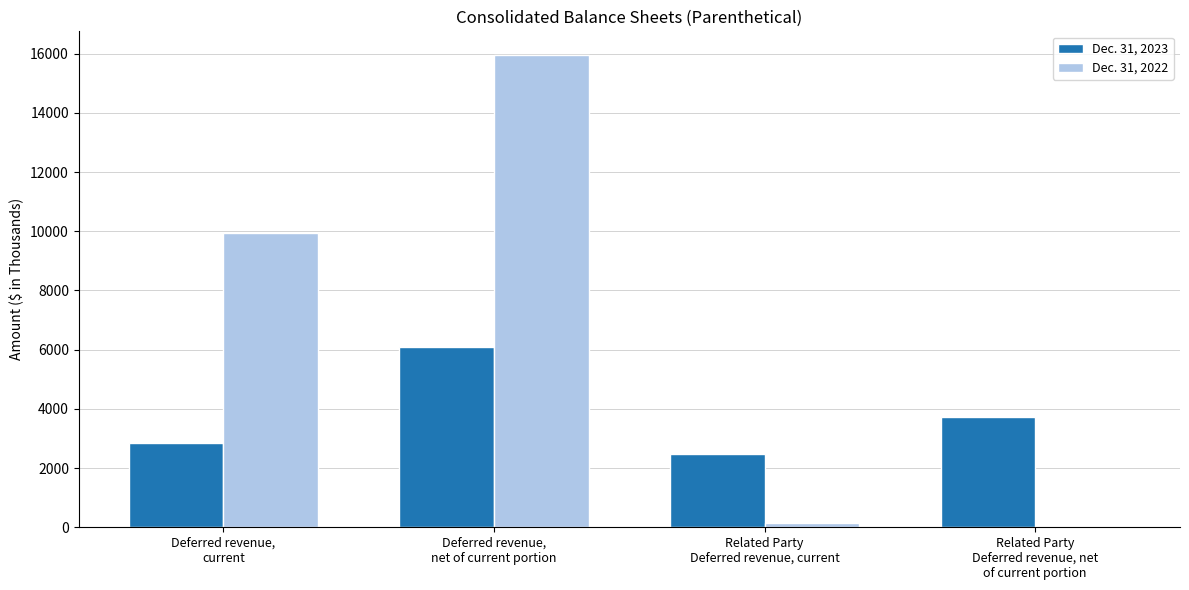

The Dec. 31, 2023 series shows 3730 at Related Party
Deferred revenue, net
of current portion. True or false?

True